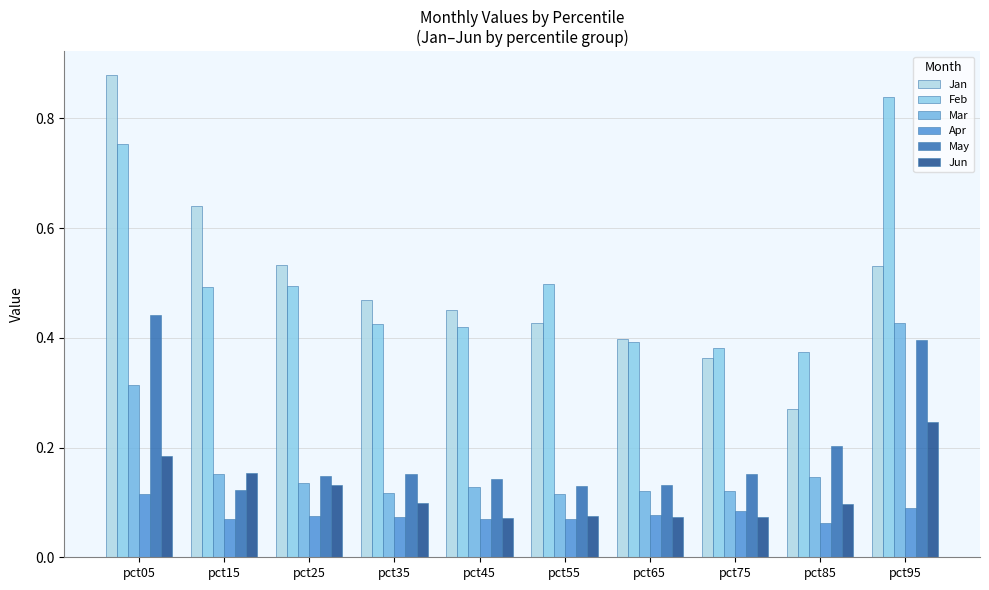

What is the value of the May bar at the 5th from the left?

0.1